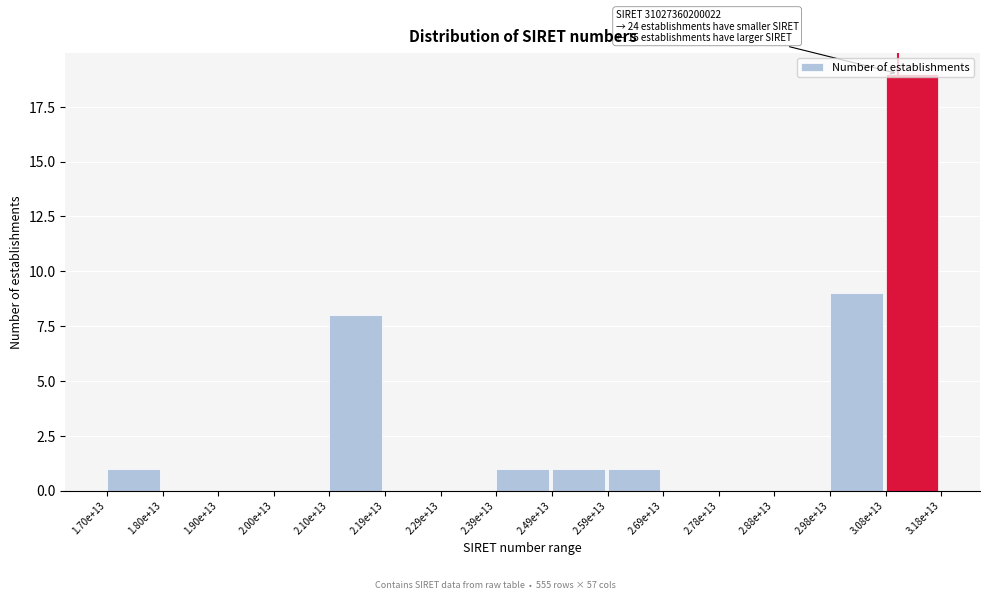

What is the change in value from 2.78e+13 to 2.98e+13?

+9